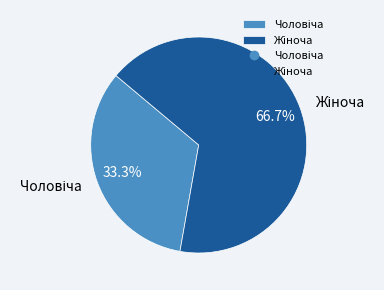

Is there any slice that represents more than half of the pie?

Yes